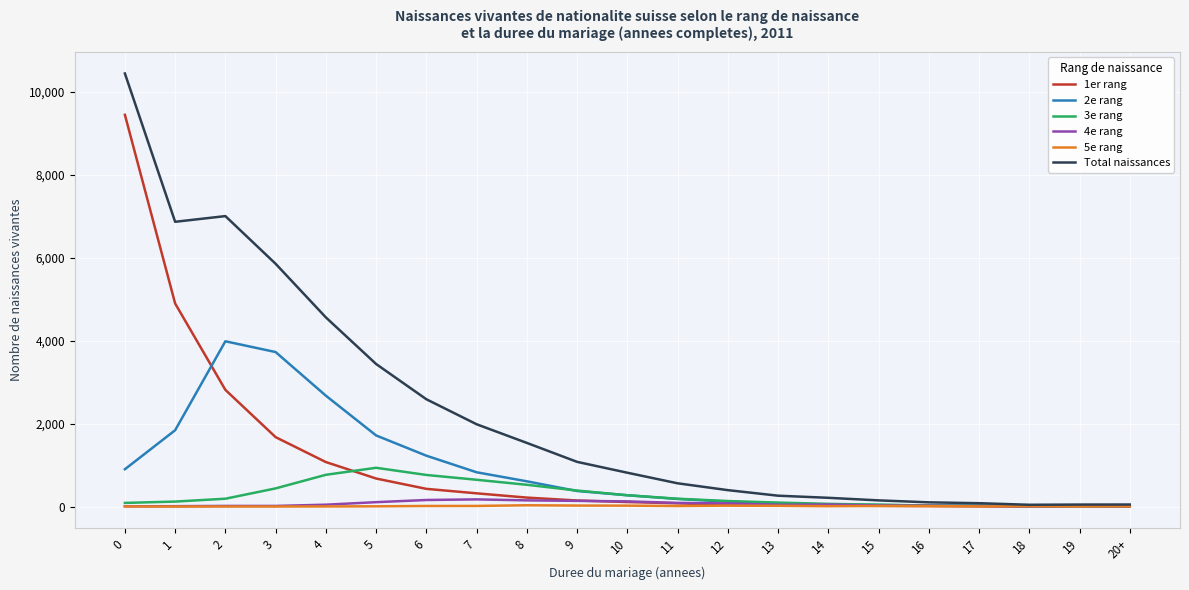

Which series has the largest range (max minus min)?

Total naissances